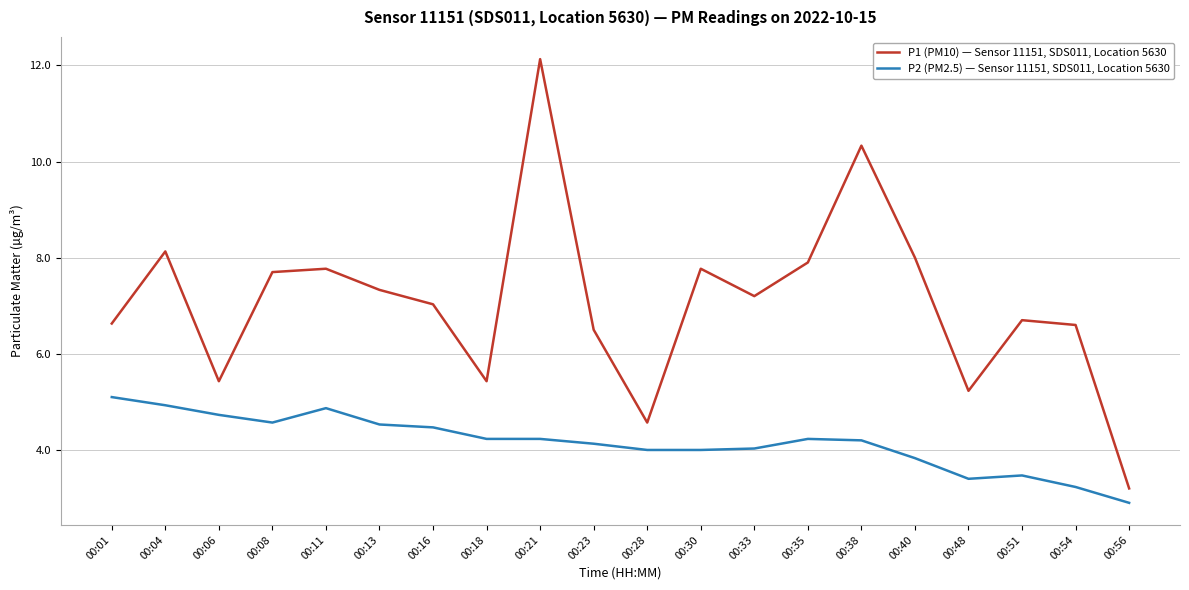

True or false: P2 (PM2.5) — Sensor 11151, SDS011, Location 5630 has a value of 4.9 at 00:11.

True